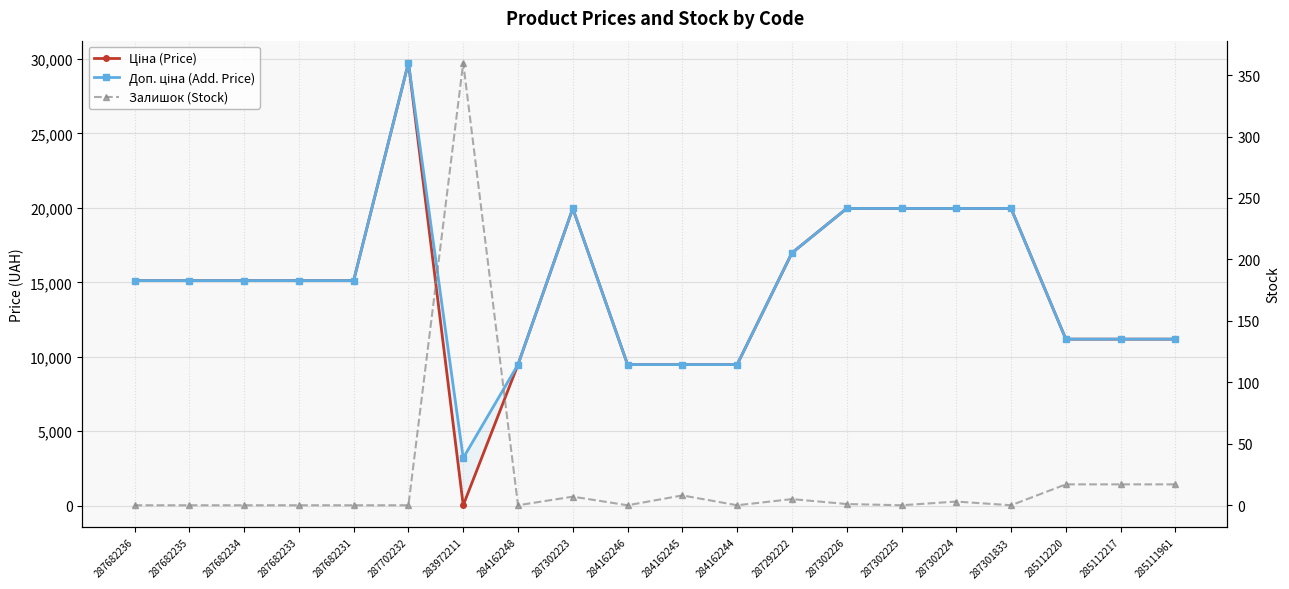

What is the maximum value shown in the chart?

29747.2